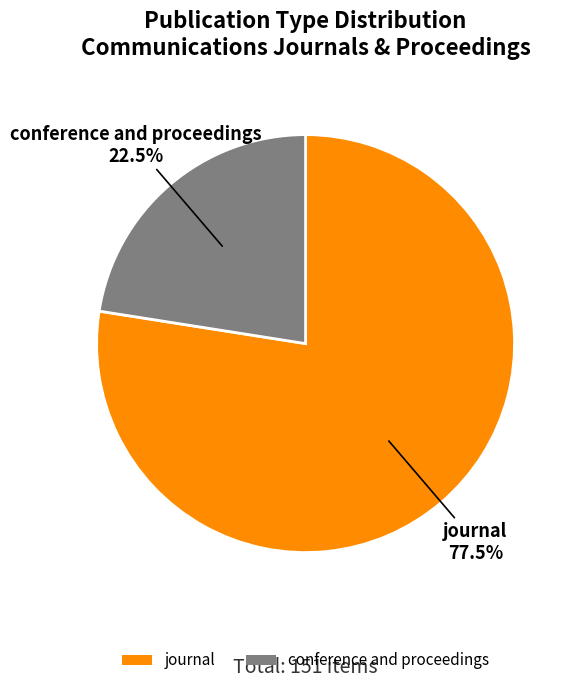

To the nearest percent, what is the difference between the largest and smallest slice percentages?

55%